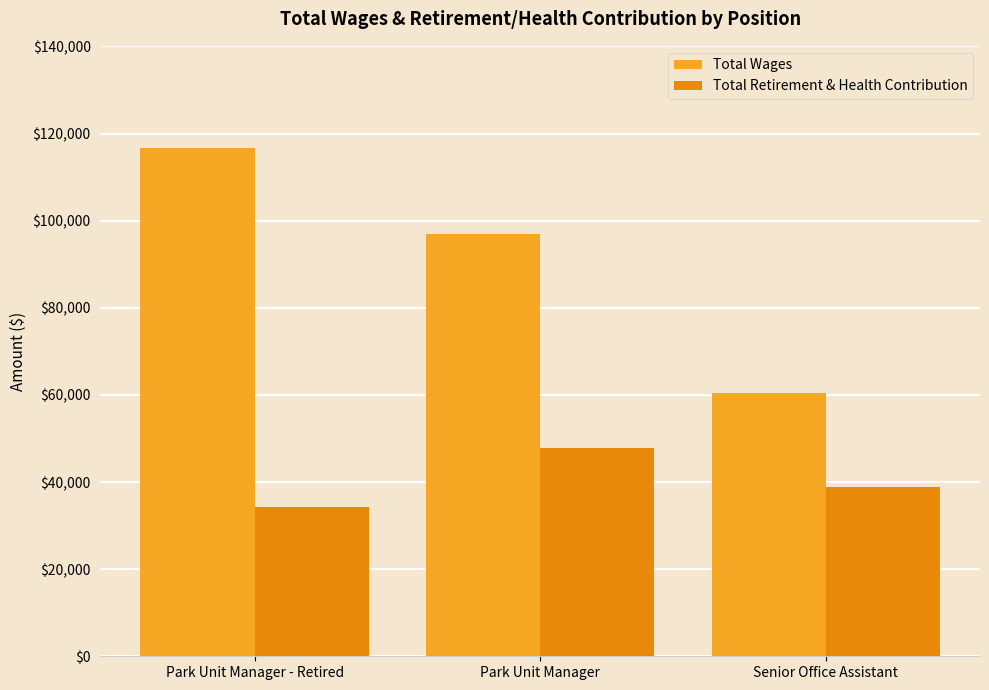

What is the total value across all series at Park Unit Manager?

144875